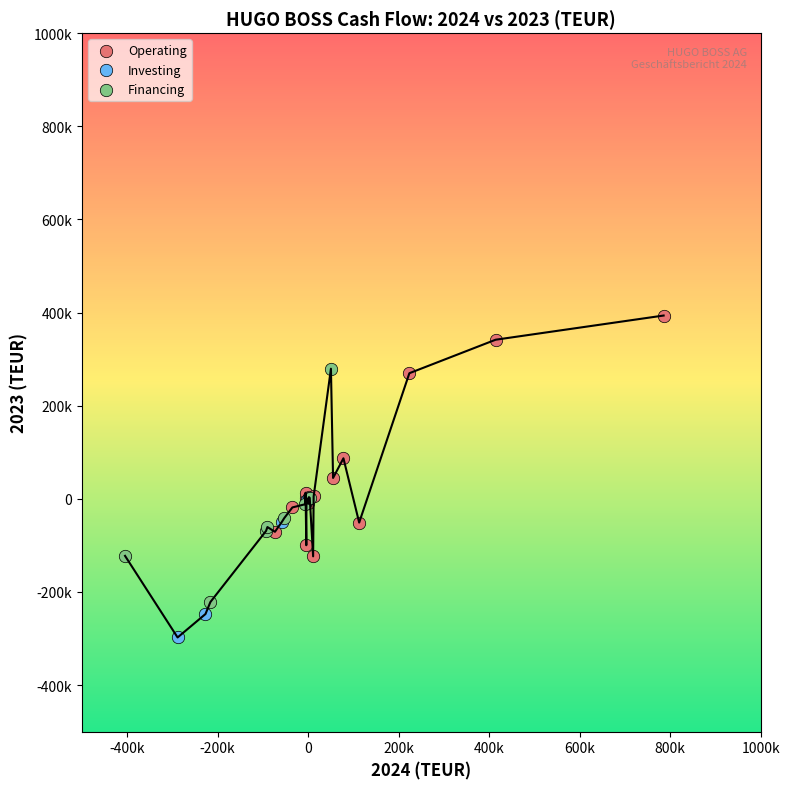

Which series has the largest Y range (max minus min)?

Operating